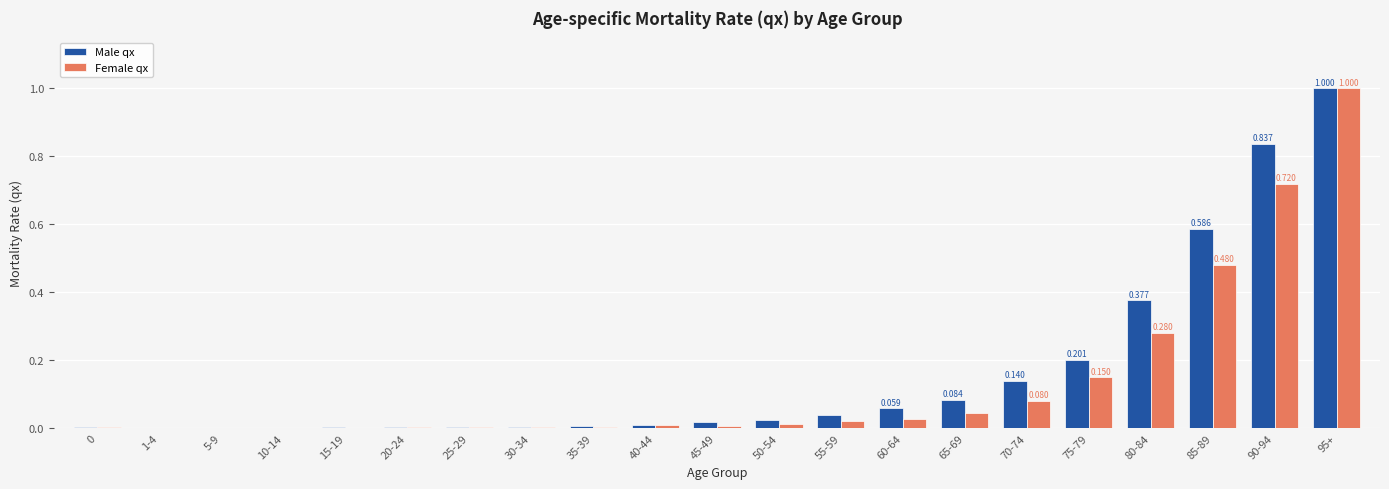

At how many categories does at least one series exceed 0?

21